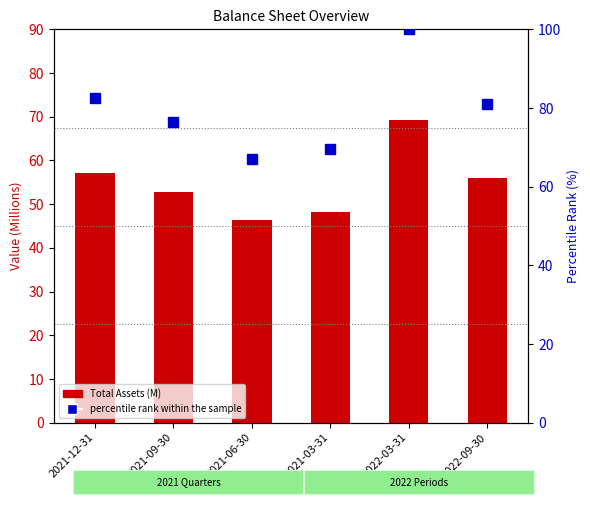

Which category has the lowest value across all series?

2021-06-30